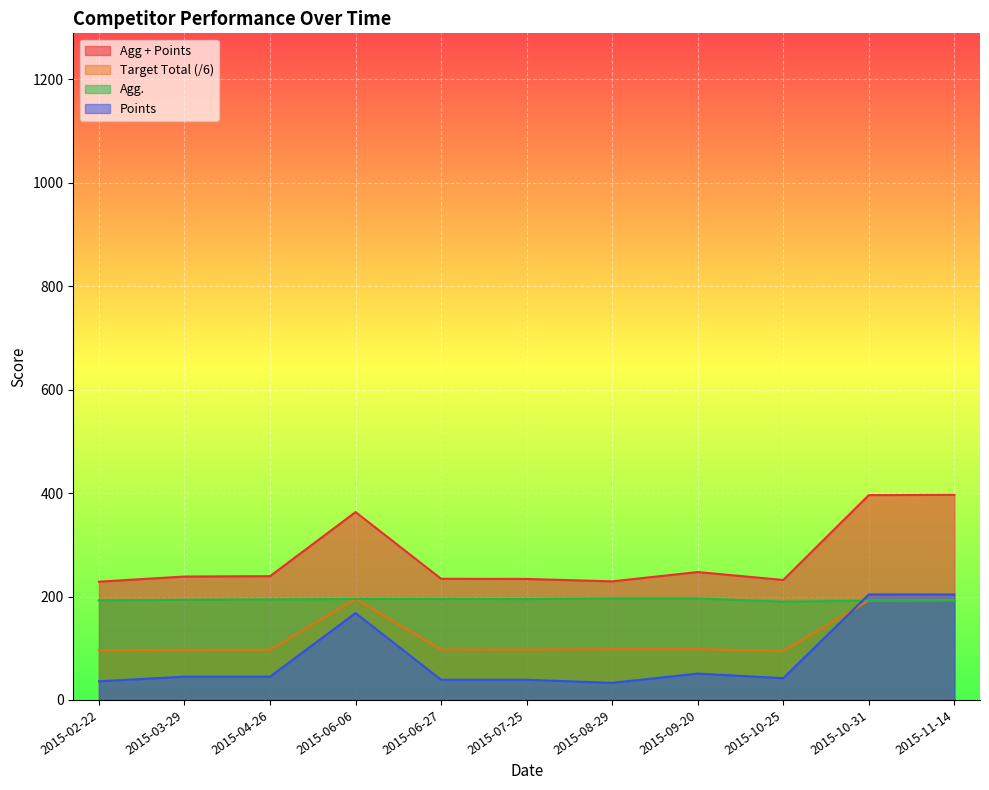

Between 2015-09-20 and 2015-07-25, which is larger?

2015-09-20